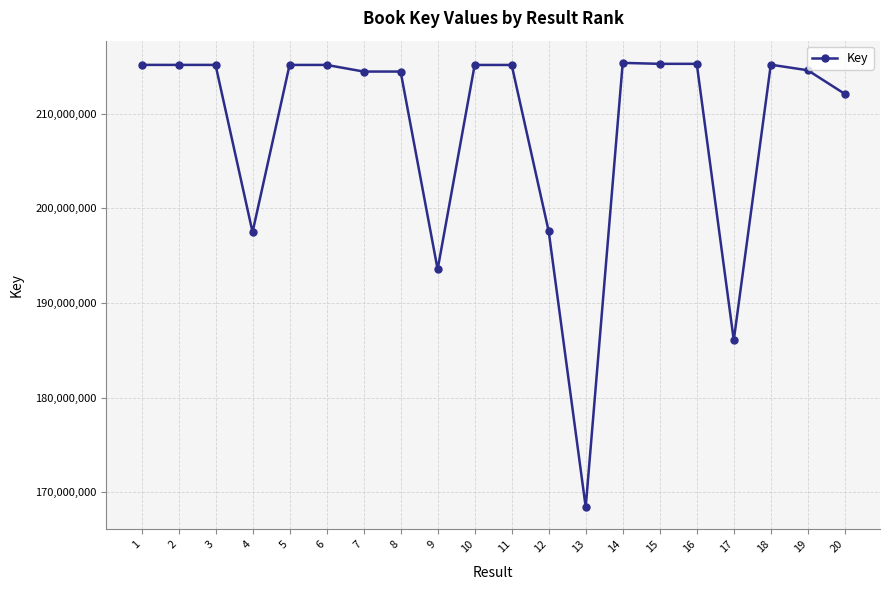

What is the minimum value shown in the chart?

168402821